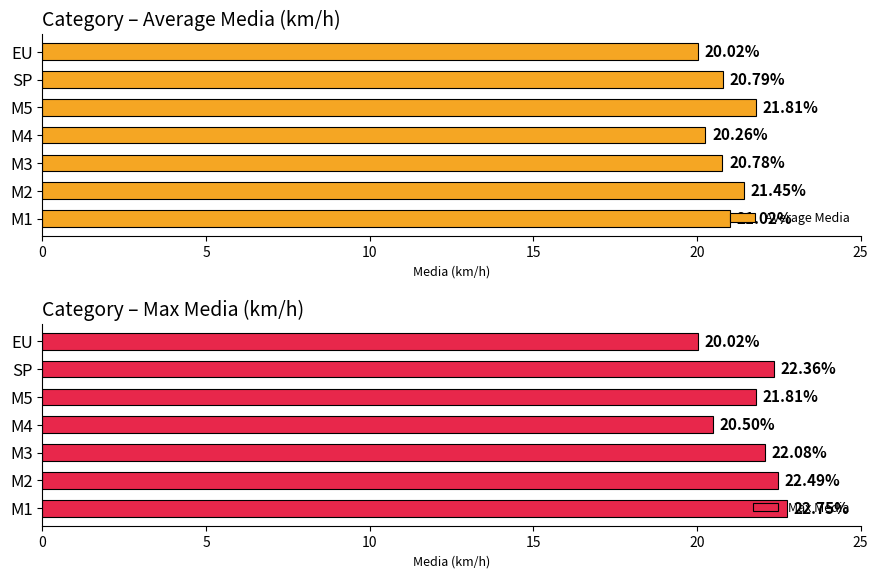

What is the difference between the Average Media values at M2 and EU?

1.4